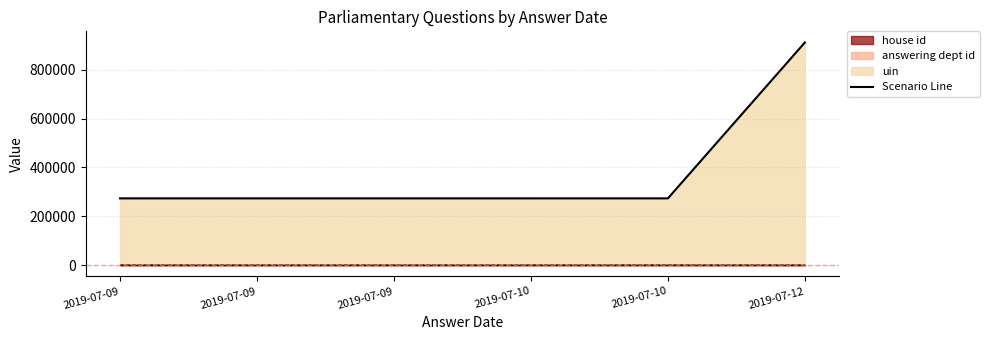

True or false: answering dept id and uin intersect in this chart.

False